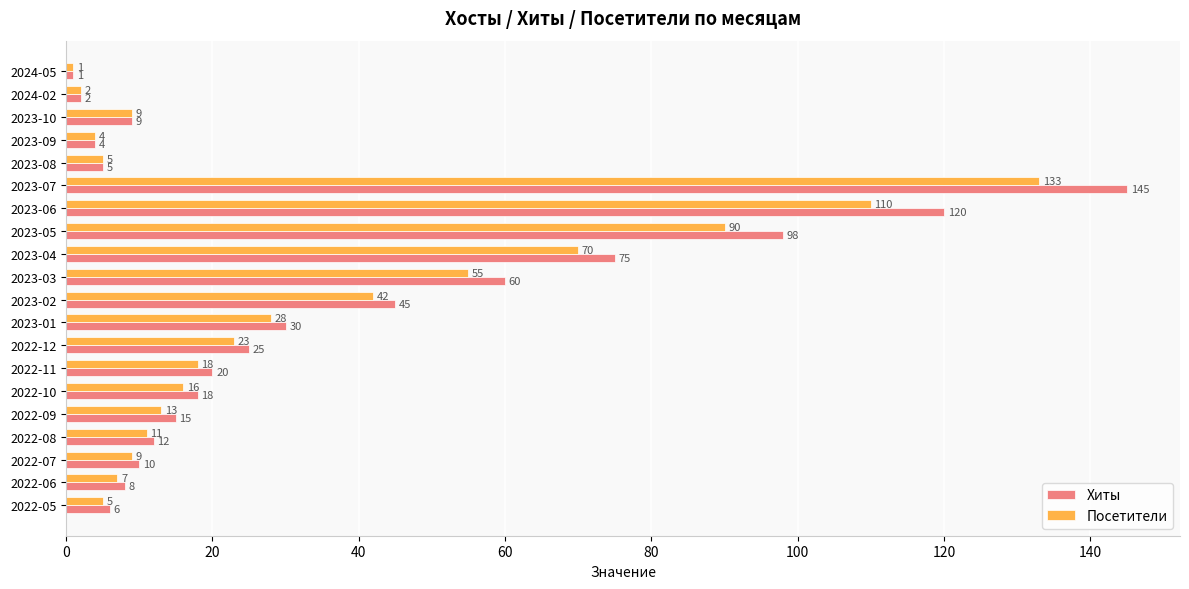

Which series has the widest spread of values?

Хиты